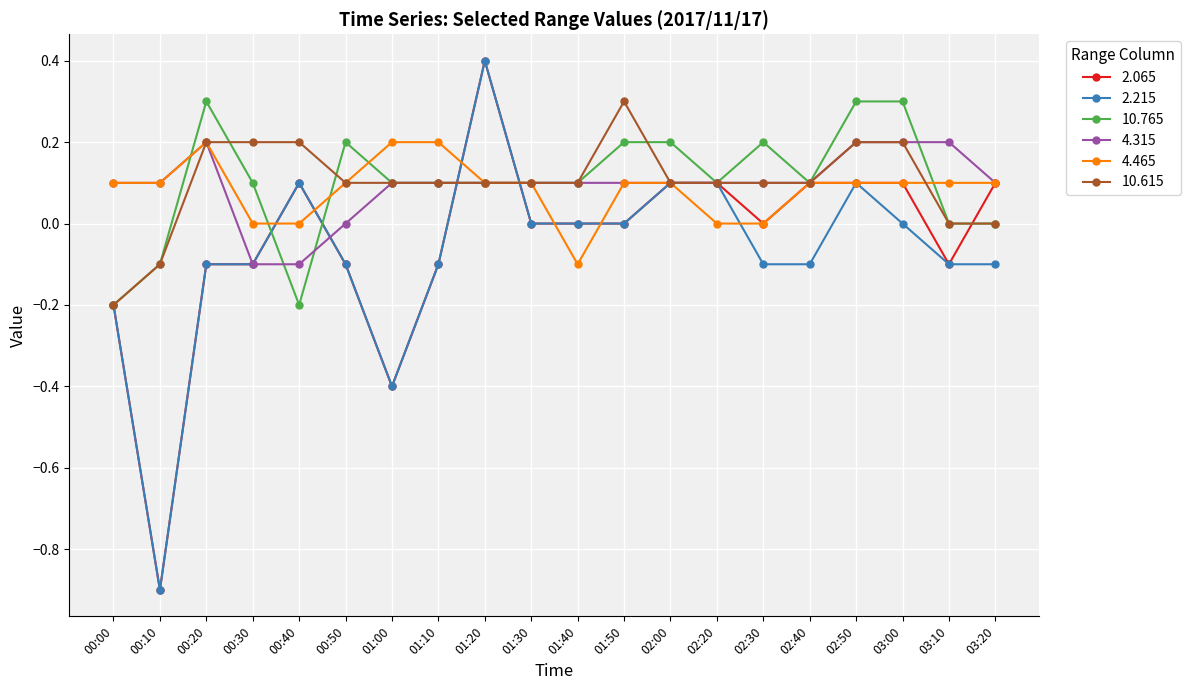

Is the value of 10.615 at 00:00 greater than the value of 10.765 at 01:20?

No